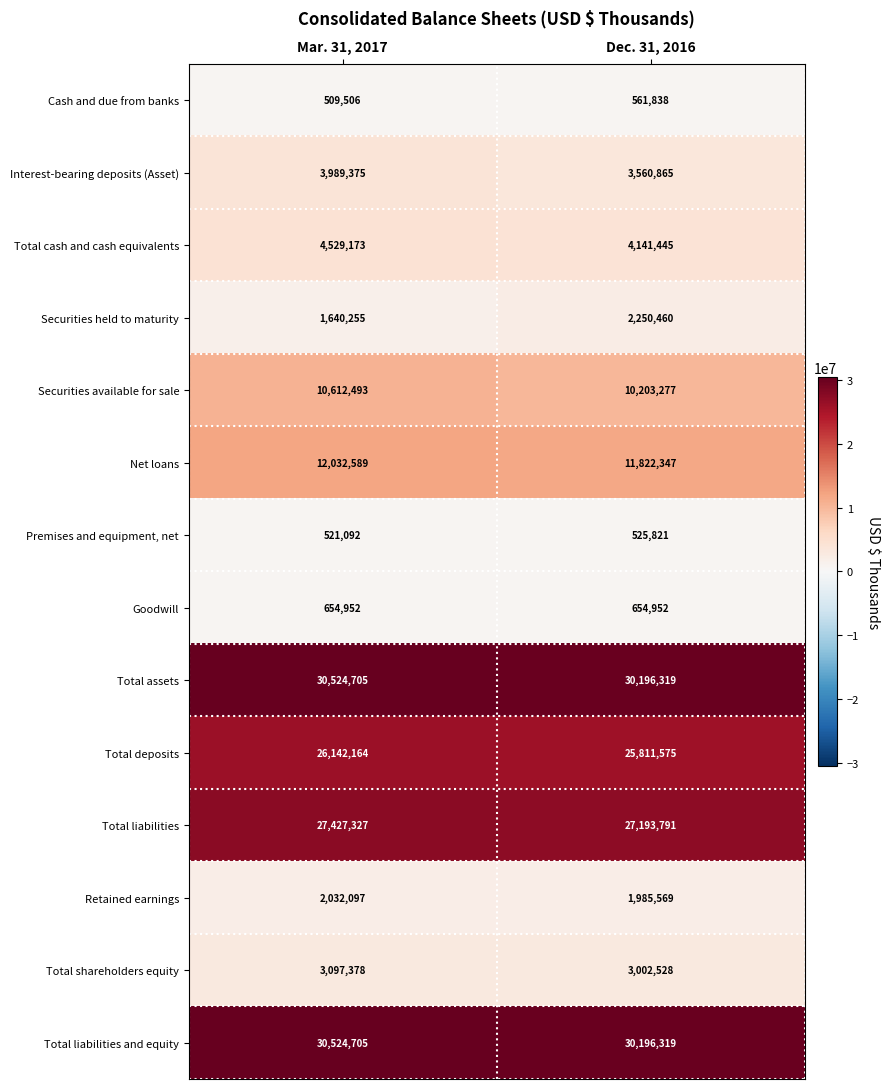

What is the approximate value of Securities available for sale at Mar. 31, 2017, to the nearest 10?

10612490